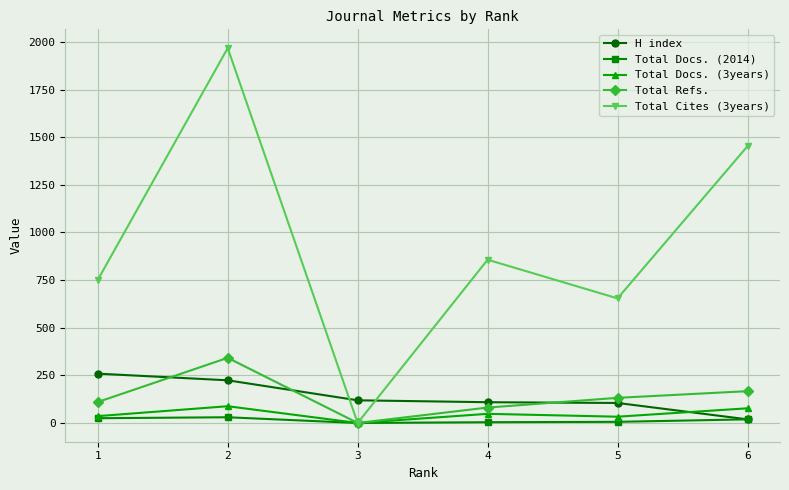

How many values in the Total Docs. (3years) series are below 48?

3